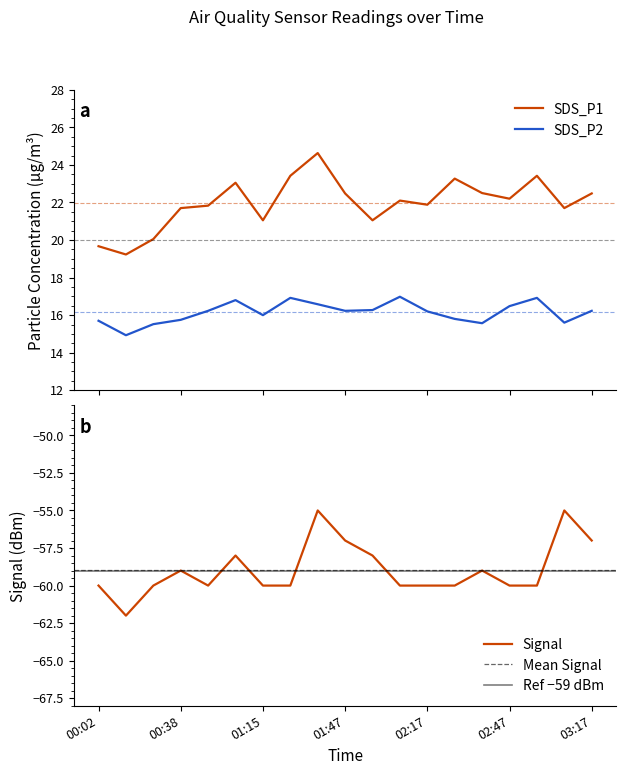

Reading left to right, extract all data points from this chart.

SDS_P1: 00:02=19.7	00:14=19.2	00:26=20.1	00:38=21.7	00:50=21.8	01:03=23.1	01:15=21.1	01:27=23.4	01:37=24.6	01:47=22.5	01:57=21.1	02:07=22.1	02:17=21.9	02:27=23.3	02:37=22.5	02:47=22.2	02:57=23.4	03:07=21.7	03:17=22.5
SDS_P2: 00:02=15.7	00:14=14.9	00:26=15.5	00:38=15.8	00:50=16.2	01:03=16.8	01:15=16.0	01:27=16.9	01:37=16.6	01:47=16.2	01:57=16.3	02:07=17.0	02:17=16.2	02:27=15.8	02:37=15.6	02:47=16.5	02:57=16.9	03:07=15.6	03:17=16.2
Signal: 00:02=-60.0	00:14=-62.0	00:26=-60.0	00:38=-59.0	00:50=-60.0	01:03=-58.0	01:15=-60.0	01:27=-60.0	01:37=-55.0	01:47=-57.0	01:57=-58.0	02:07=-60.0	02:17=-60.0	02:27=-60.0	02:37=-59.0	02:47=-60.0	02:57=-60.0	03:07=-55.0	03:17=-57.0